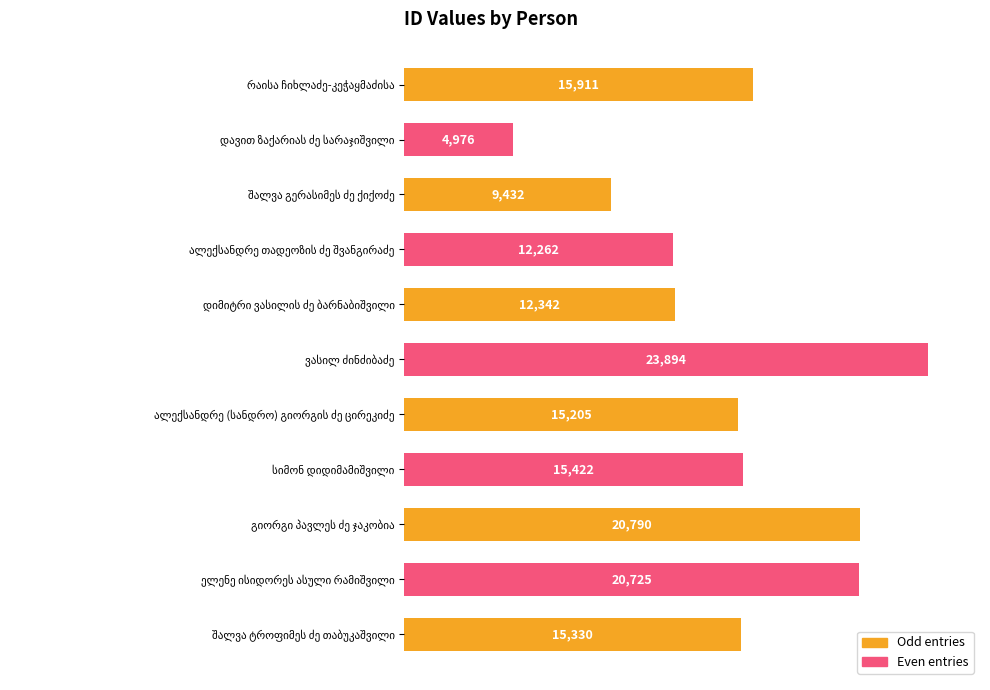

Does the chart contain stacked bars?

No